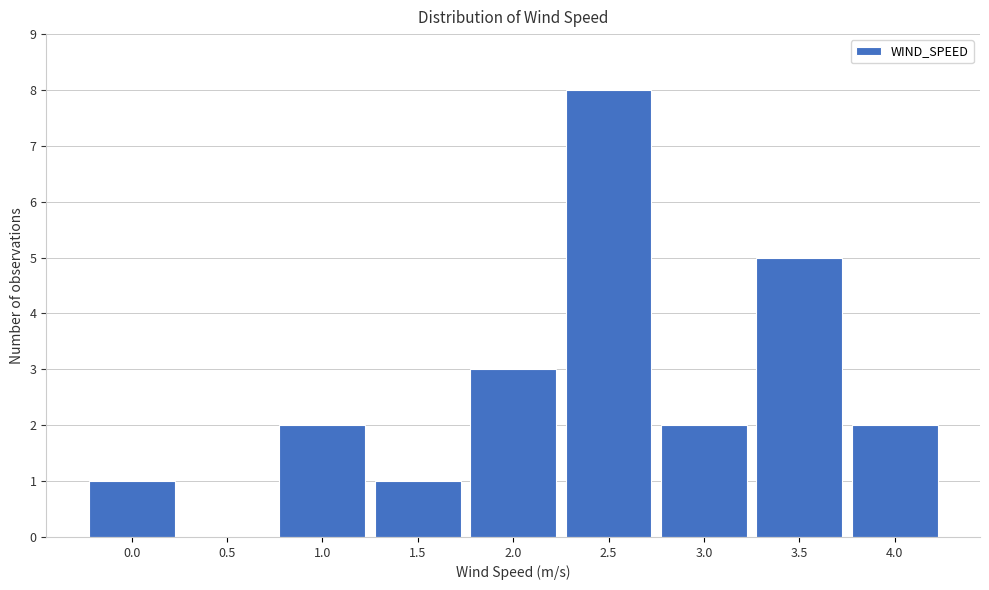

Reading left to right, extract all data points from this chart.

0.0=1	0.5=0	1.0=2	1.5=1	2.0=3	2.5=8	3.0=2	3.5=5	4.0=2